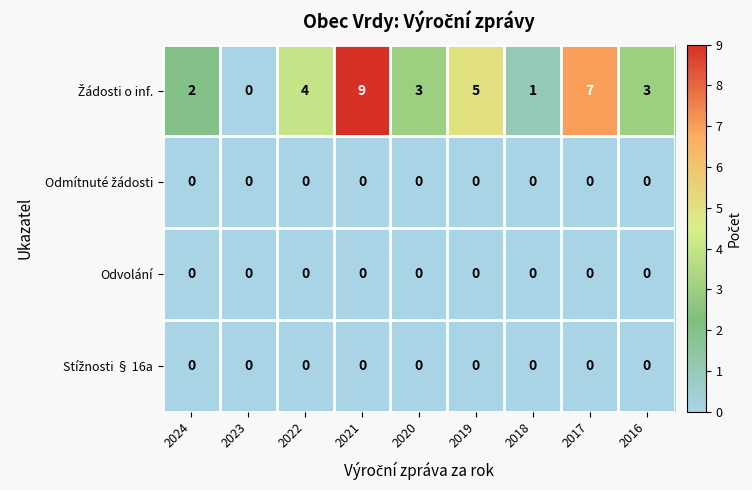

What is the maximum value shown in the chart?

9